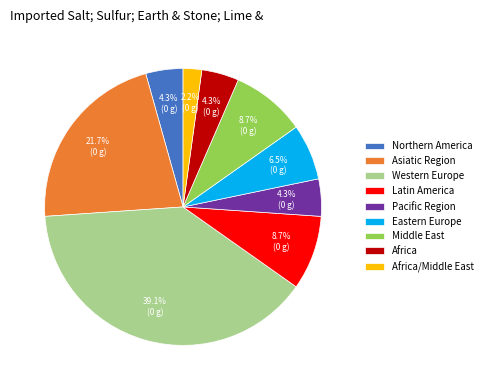

What is the largest slice in the pie chart?

Western Europe